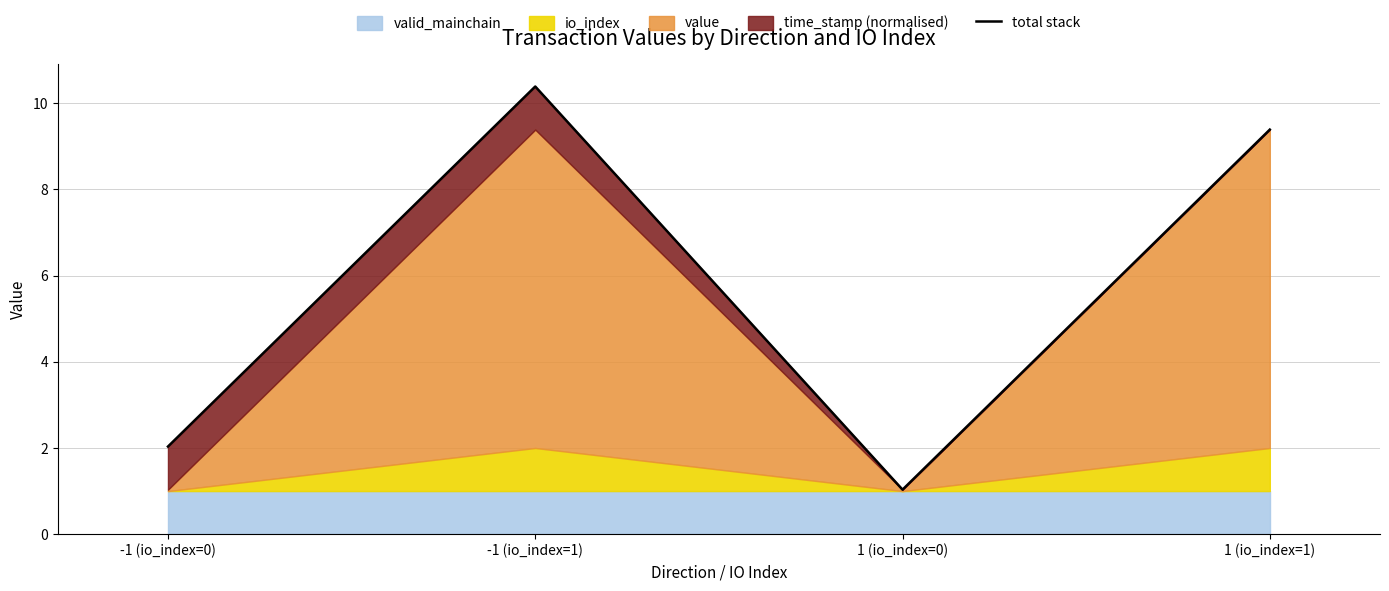

Reading left to right, extract all data points from this chart.

2.0	10.4	1.0	9.4